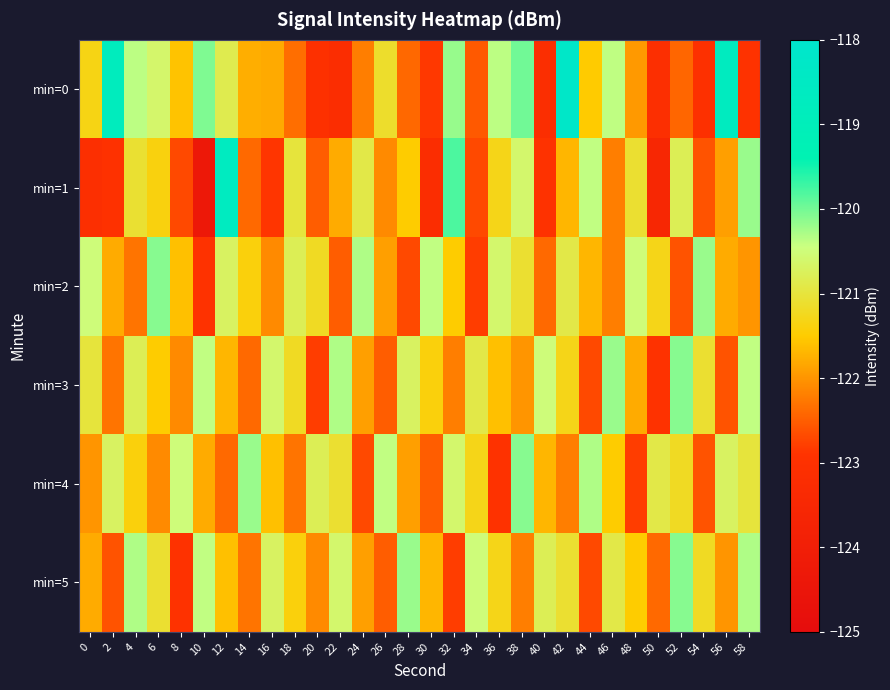

At how many categories does at least one series exceed -121?

30